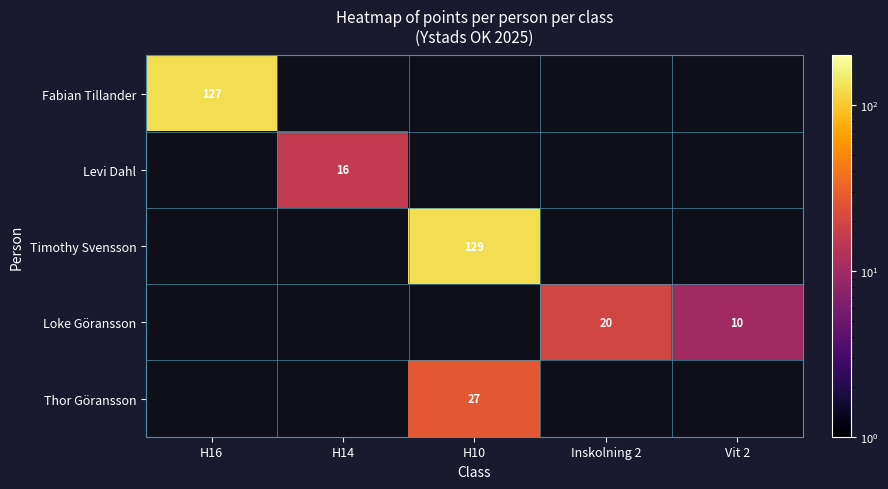

The Levi Dahl series shows 16 at H14. True or false?

True